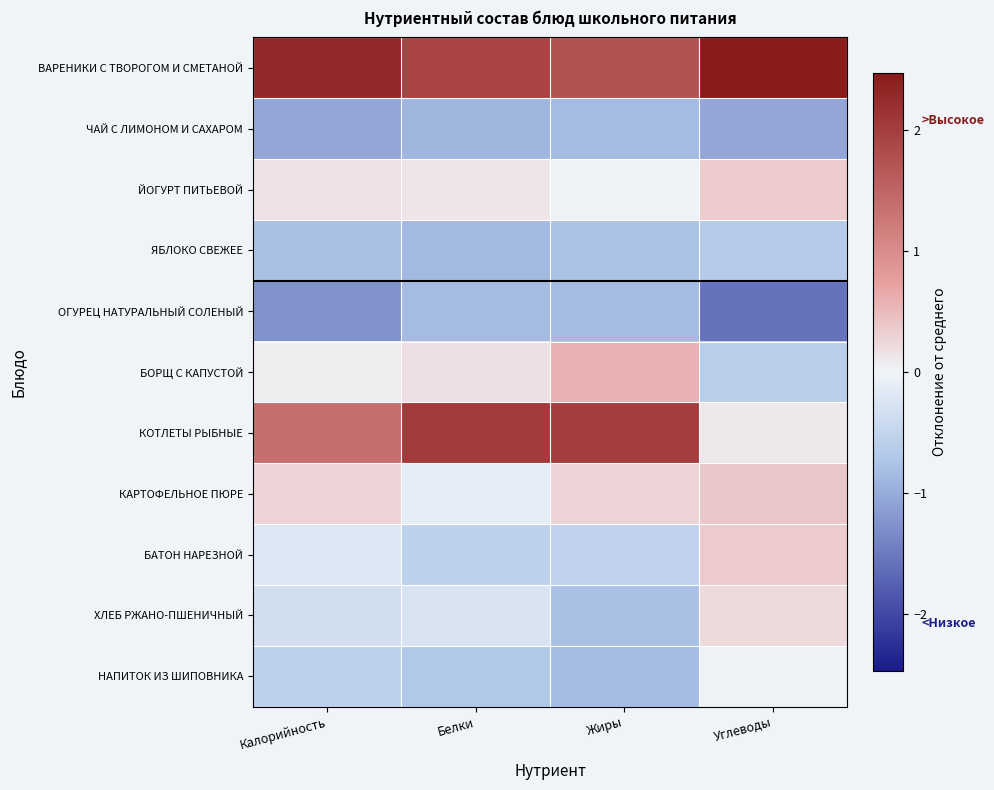

How many categories are shown in the chart?

4